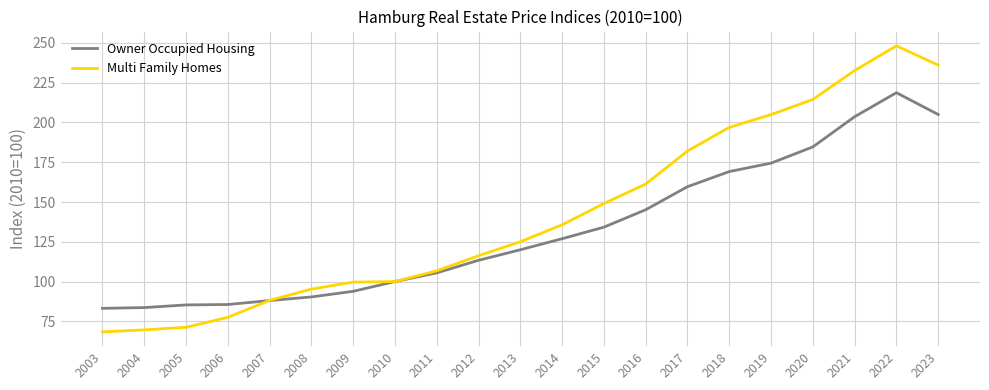

Which series has the widest spread of values?

Multi Family Homes